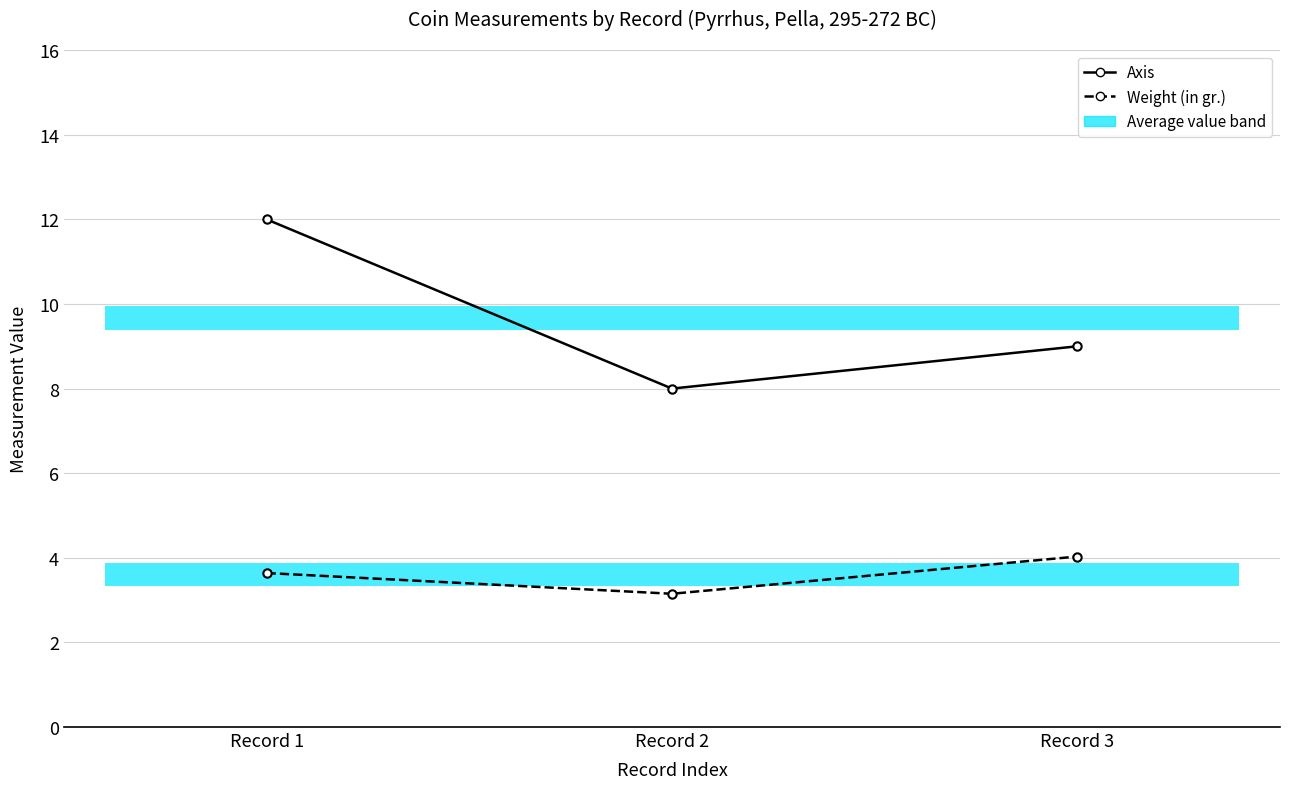

The Weight (in gr.) series shows 2.1 at Record 3. True or false?

False